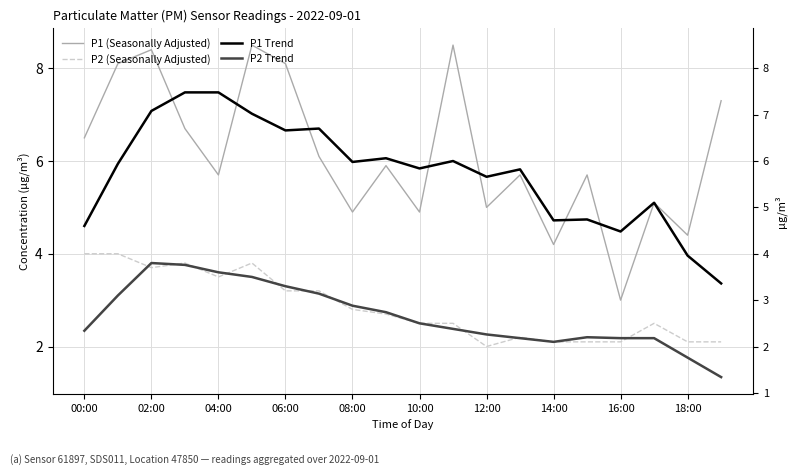

At which label is P2 Trend closest to 2?

14:00